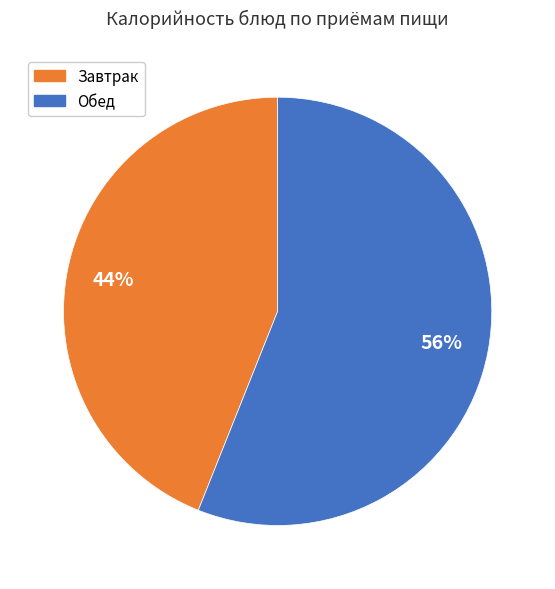

Is there a majority slice in this chart?

Yes